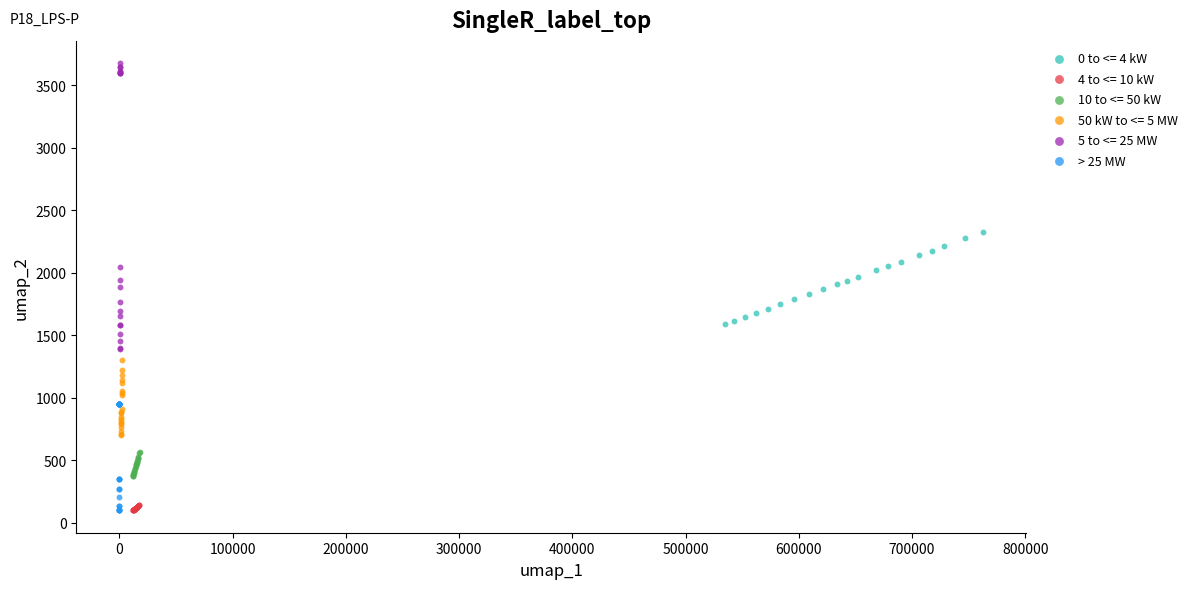

Which series has the widest spread of Y values?

5 to <= 25 MW